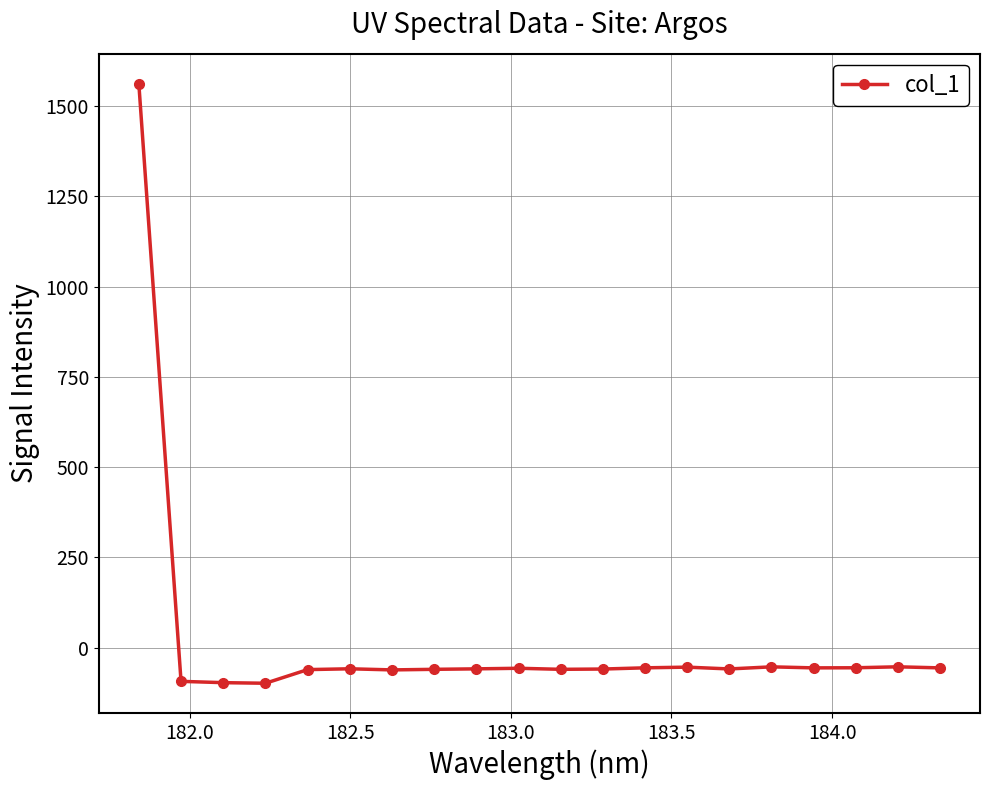

True or false: the data has more than 0 interior local peaks.

True